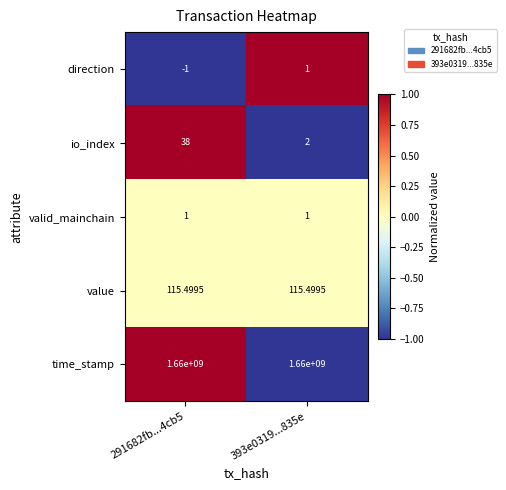

Which series has the largest total across all categories?

time_stamp